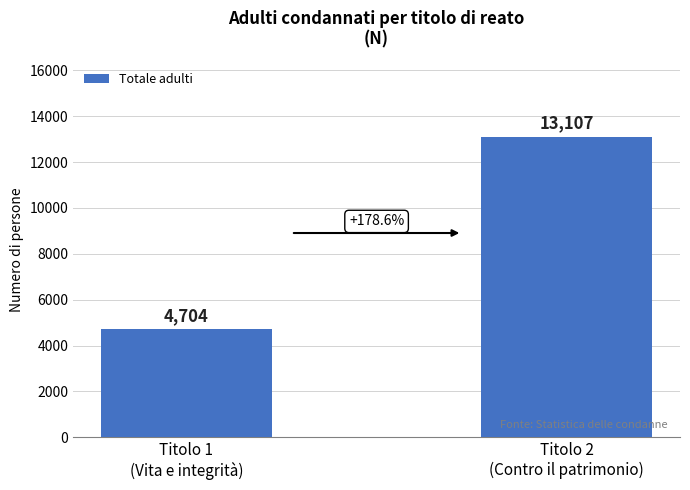

Which label corresponds to the smallest value in the chart?

Titolo 1
(Vita e integrità)